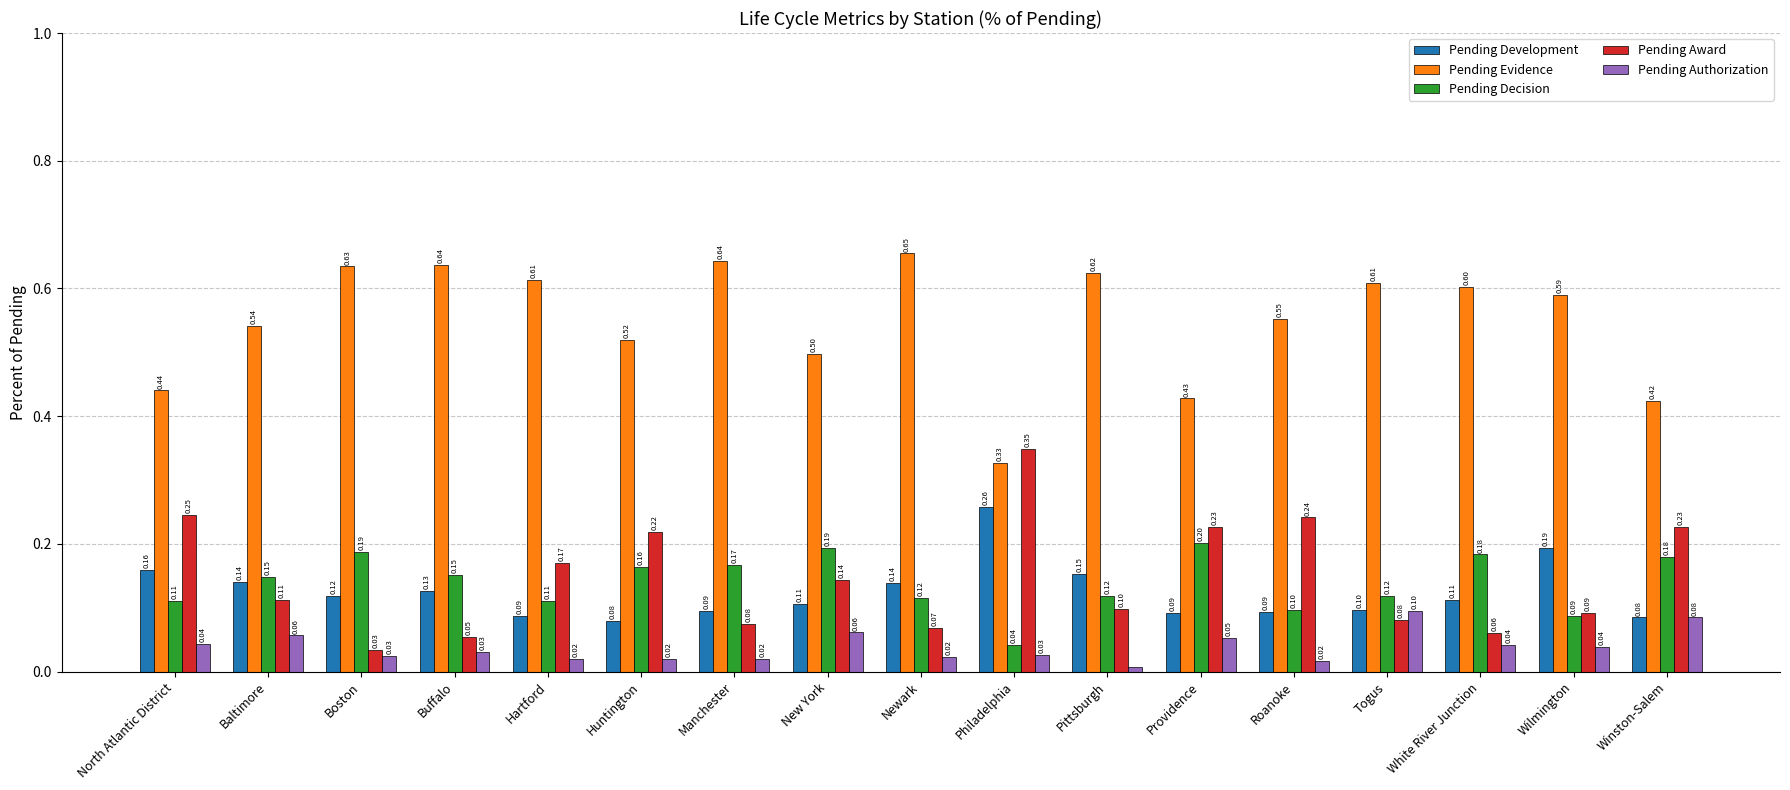

Count the number of data series in this chart.

5